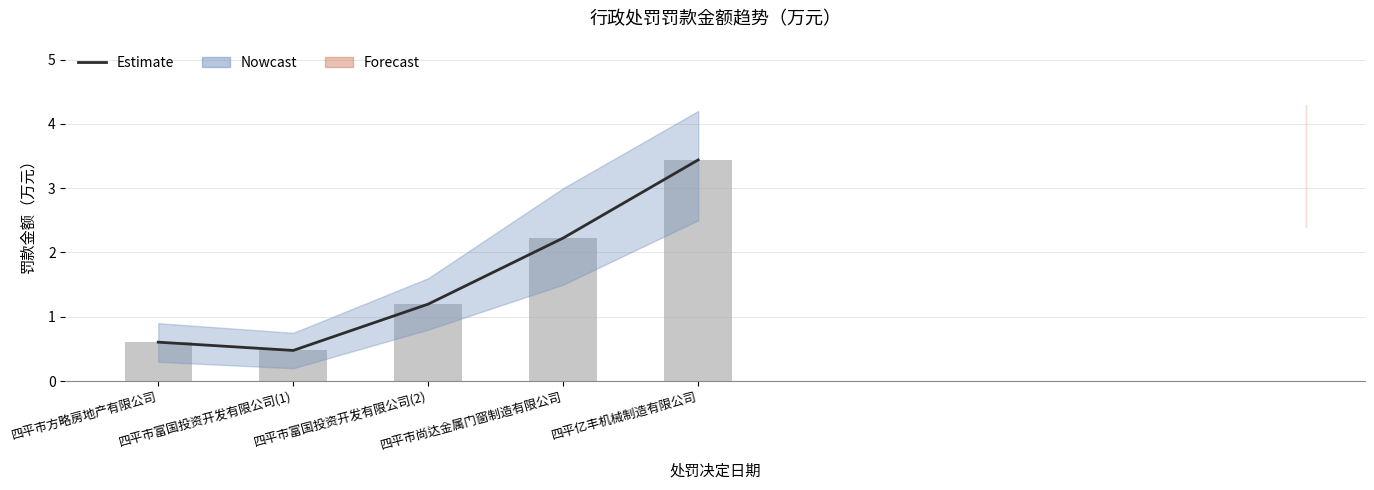

Is the value of Estimate at 四平市尚达金属门窗制造有限公司 greater than the value of 罚款金额（万元） at 四平亿丰机械制造有限公司?

No